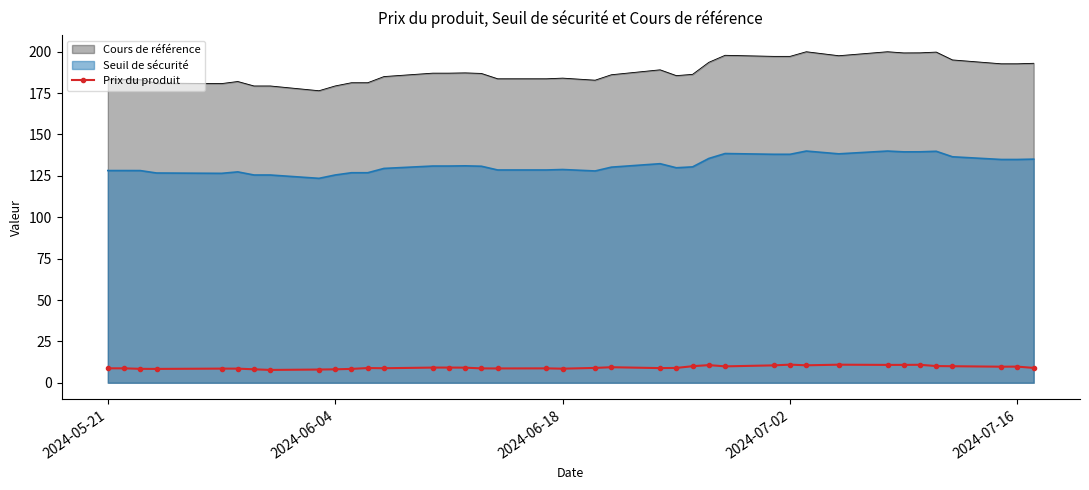

What is the smallest value displayed?

7.8